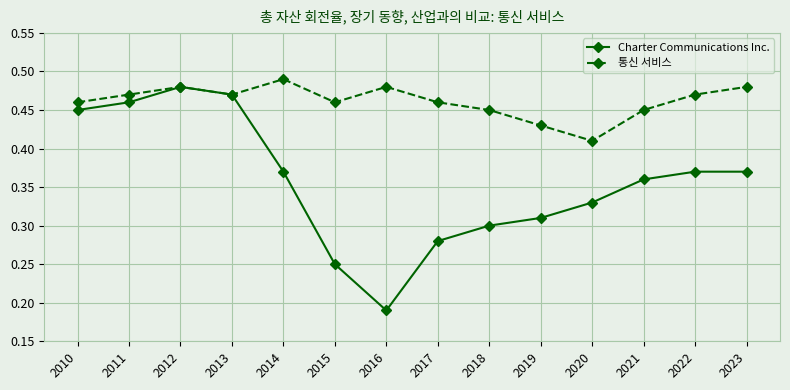

Rank the series by their maximum value, from lowest to highest.

Charter Communications Inc., 통신 서비스